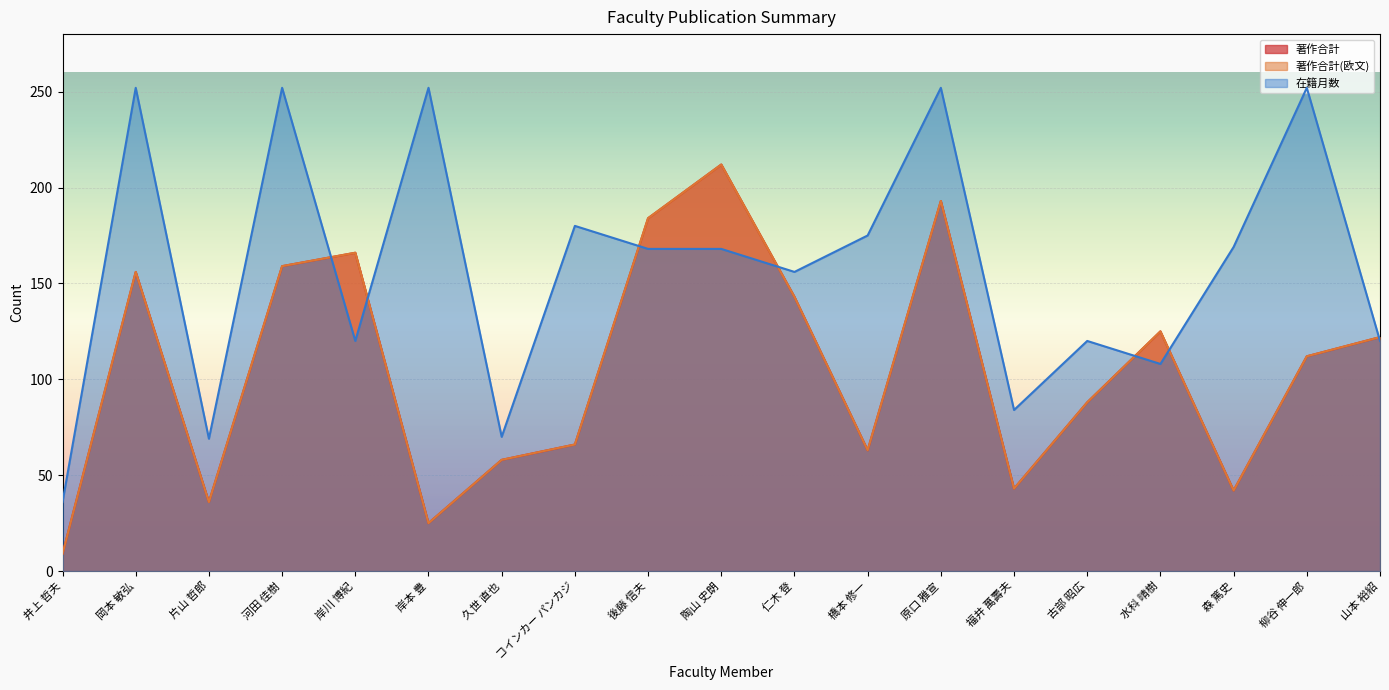

What is the minimum value shown in the chart?

9